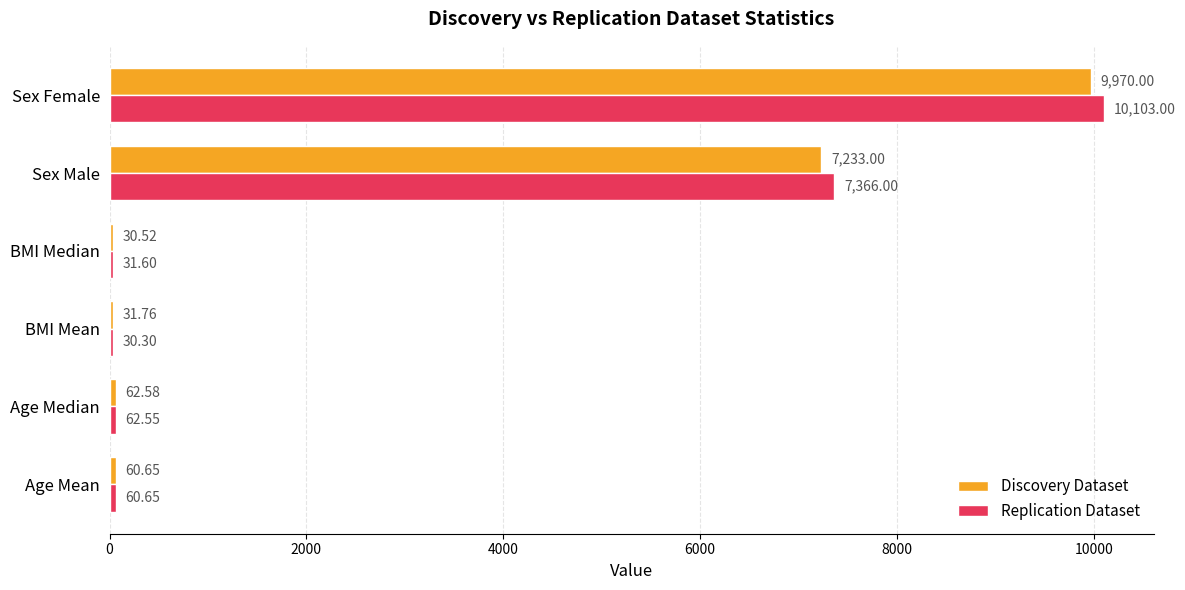

Which series changed the most between BMI Median and Sex Female?

Replication Dataset